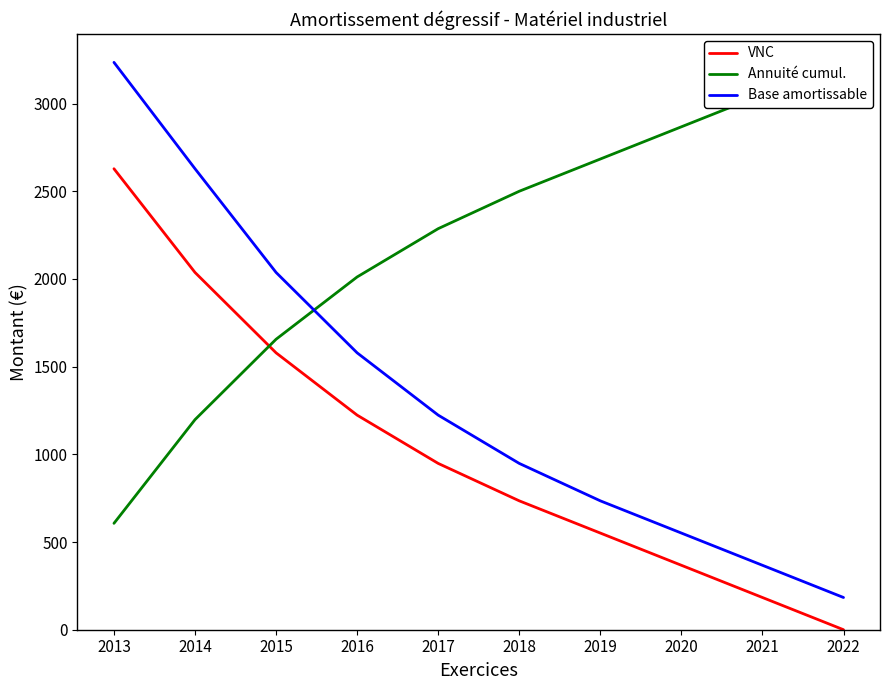

What is the difference between the Annuité cumul. values at 2016 and 2019?

672.4